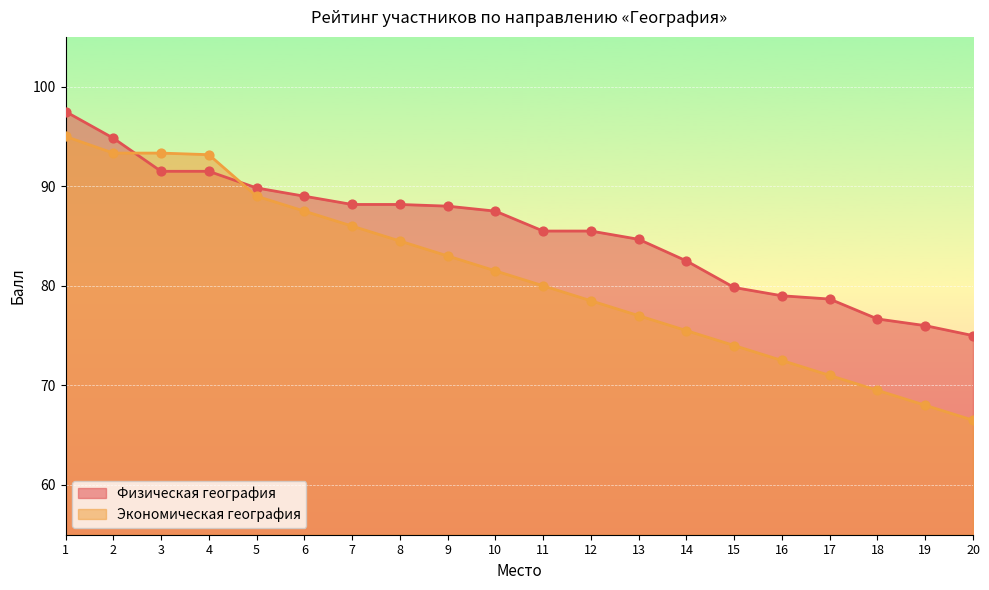

What is the total value across all series at 2?

188.2